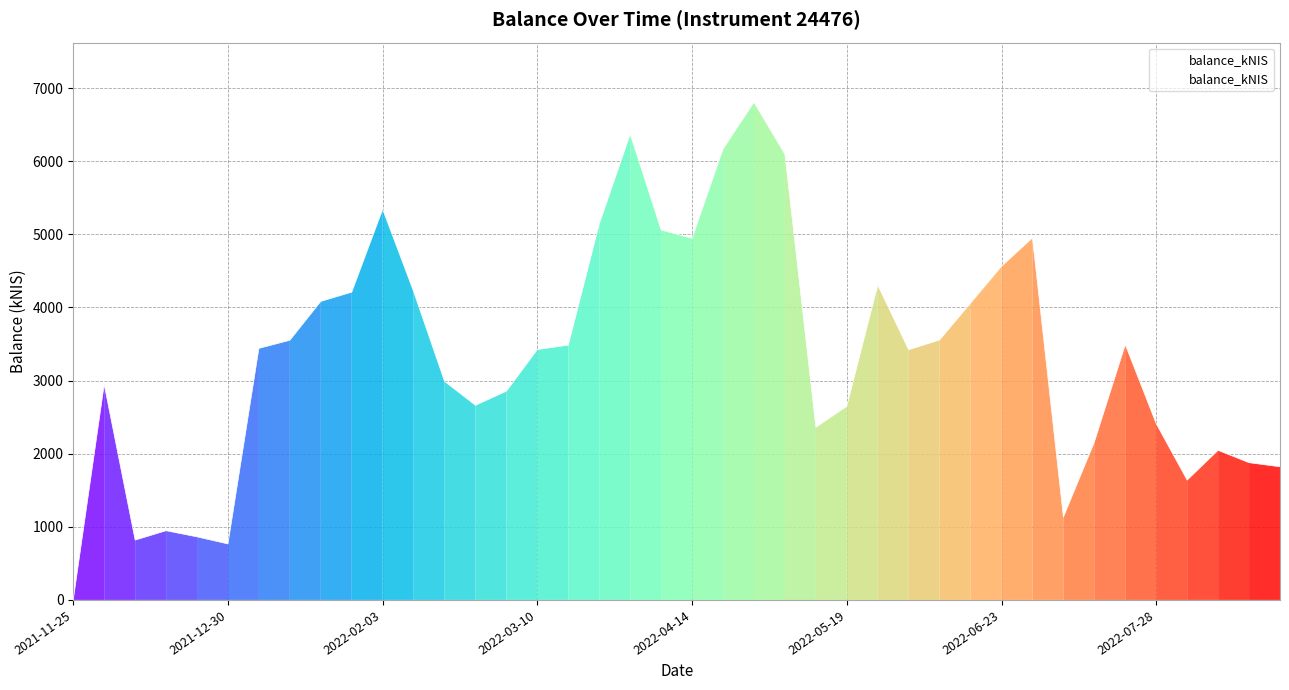

What is the greatest value displayed?

6806.1